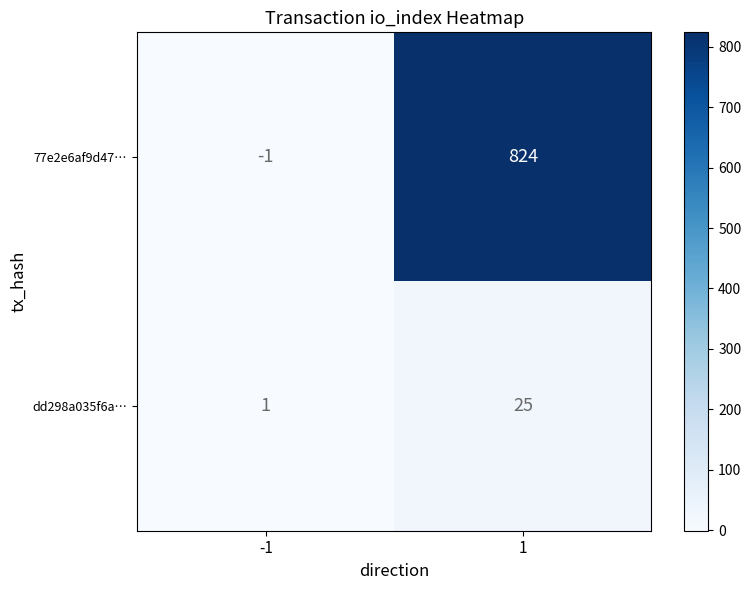

What is the sum of all 77e2e6af9d47… values?

823